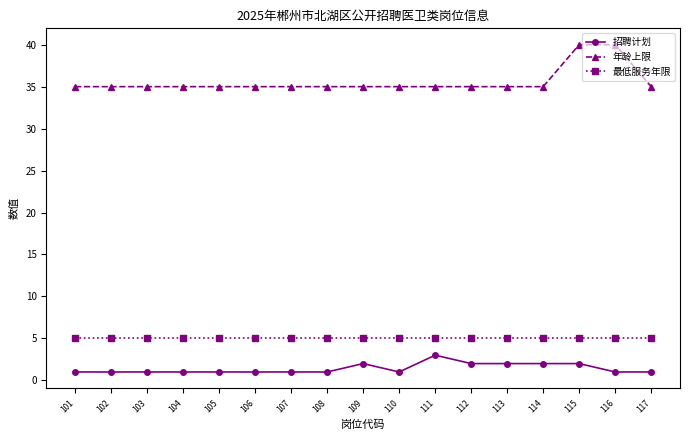

Reading right to left, transcribe all the data shown in this chart.

招聘计划: 117=1	116=1	115=2	114=2	113=2	112=2	111=3	110=1	109=2	108=1	107=1	106=1	105=1	104=1	103=1	102=1	101=1
年龄上限: 117=35	116=40	115=40	114=35	113=35	112=35	111=35	110=35	109=35	108=35	107=35	106=35	105=35	104=35	103=35	102=35	101=35
最低服务年限: 117=5	116=5	115=5	114=5	113=5	112=5	111=5	110=5	109=5	108=5	107=5	106=5	105=5	104=5	103=5	102=5	101=5